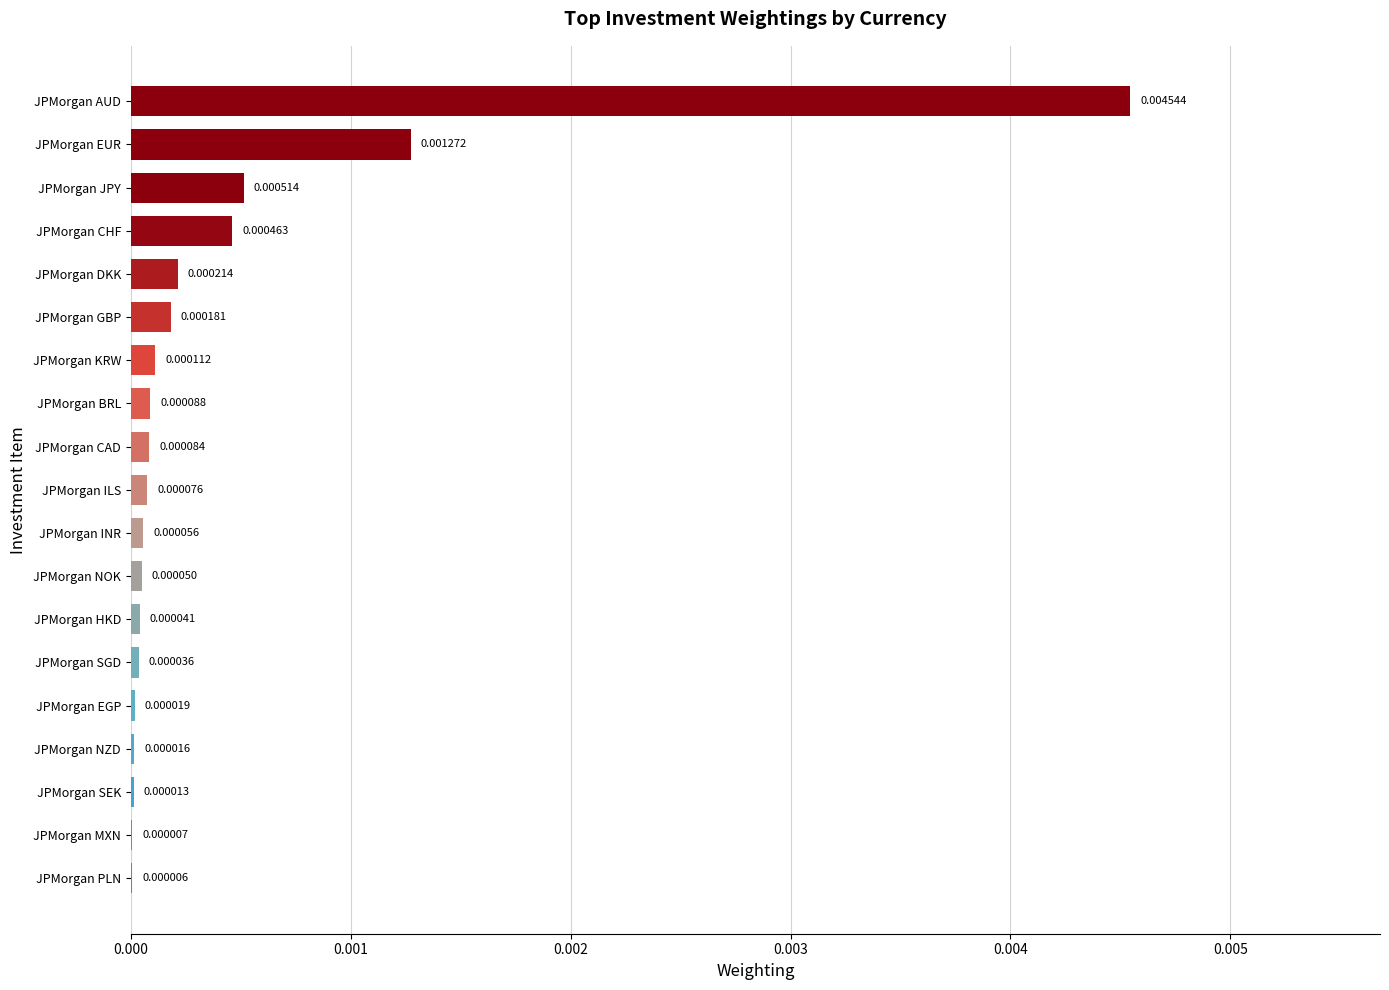

Are the bars horizontal?

Yes